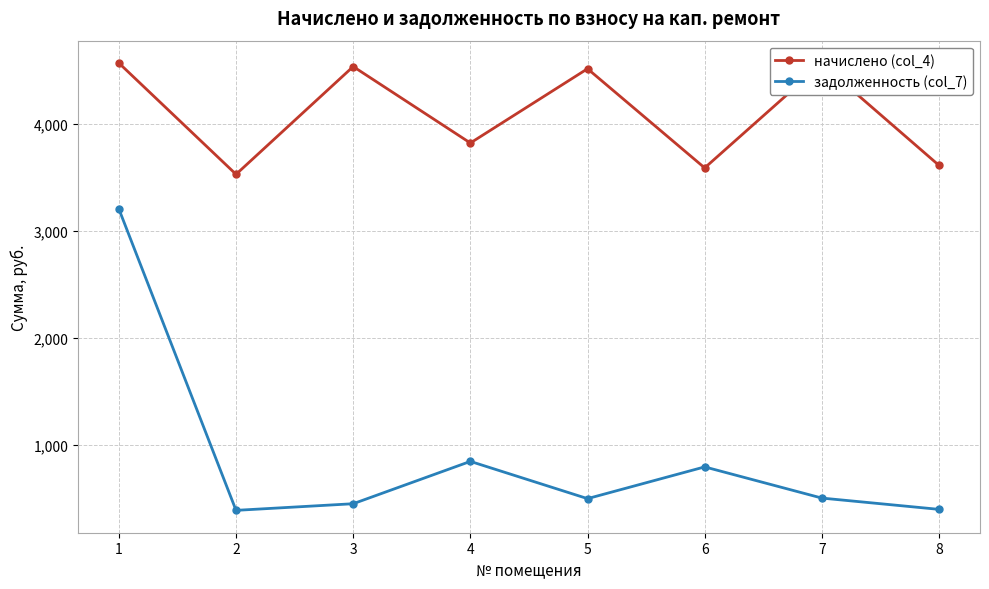

What is the smallest value displayed?

391.9